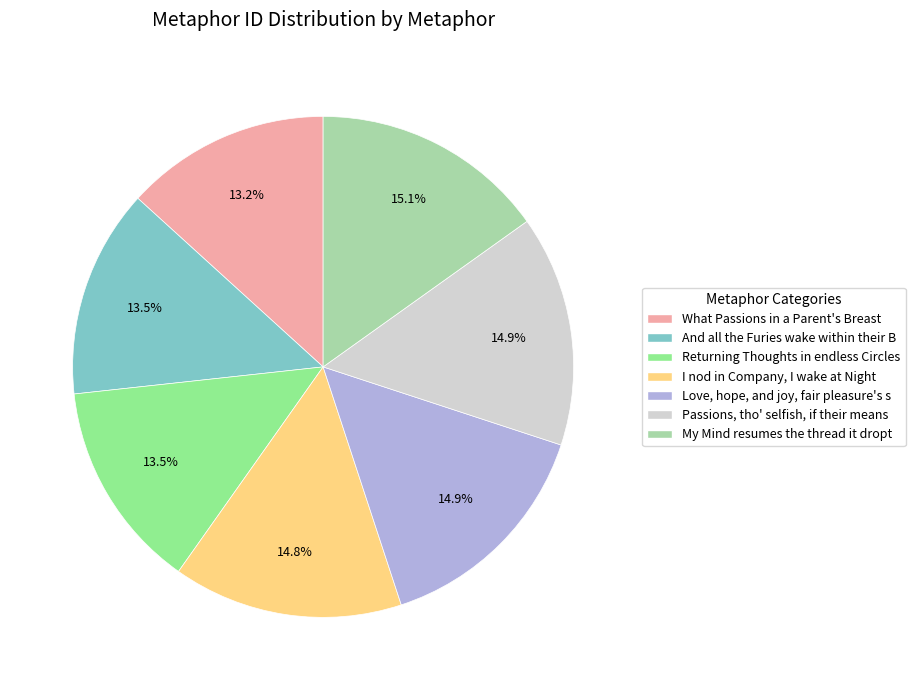

Is there a majority slice in this chart?

No